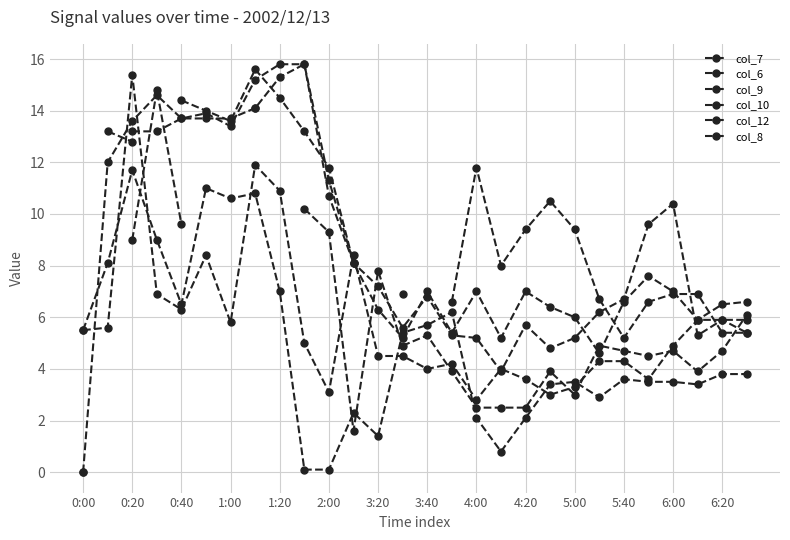

Which series has the widest spread of values?

col_9